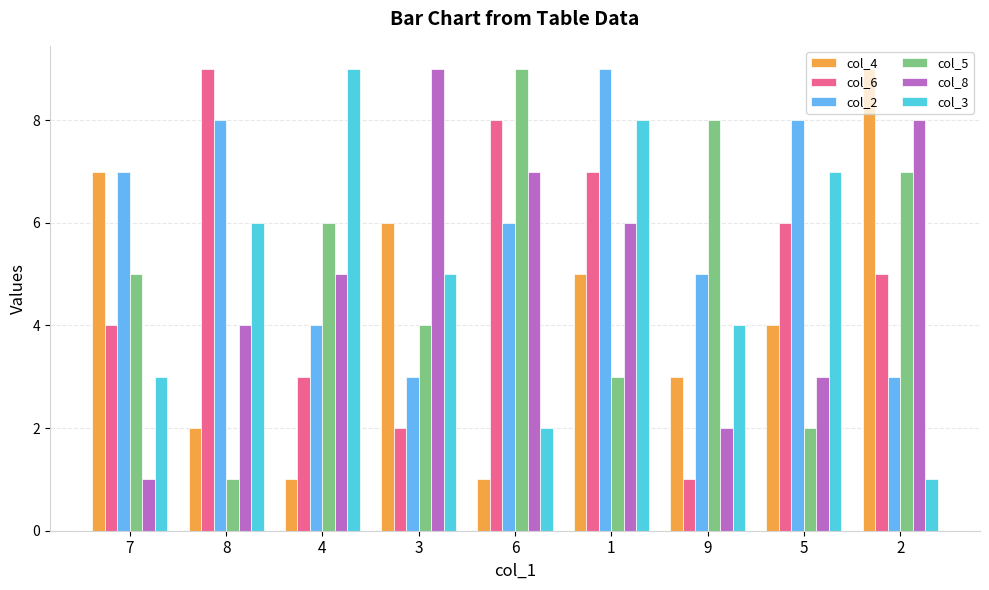

Reading left to right, extract all data points from this chart.

col_4: 7	2	1	6	1	5	3	4	9
col_6: 4	9	3	2	8	7	1	6	5
col_2: 7	8	4	3	6	9	5	8	3
col_5: 5	1	6	4	9	3	8	2	7
col_8: 1	4	5	9	7	6	2	3	8
col_3: 3	6	9	5	2	8	4	7	1